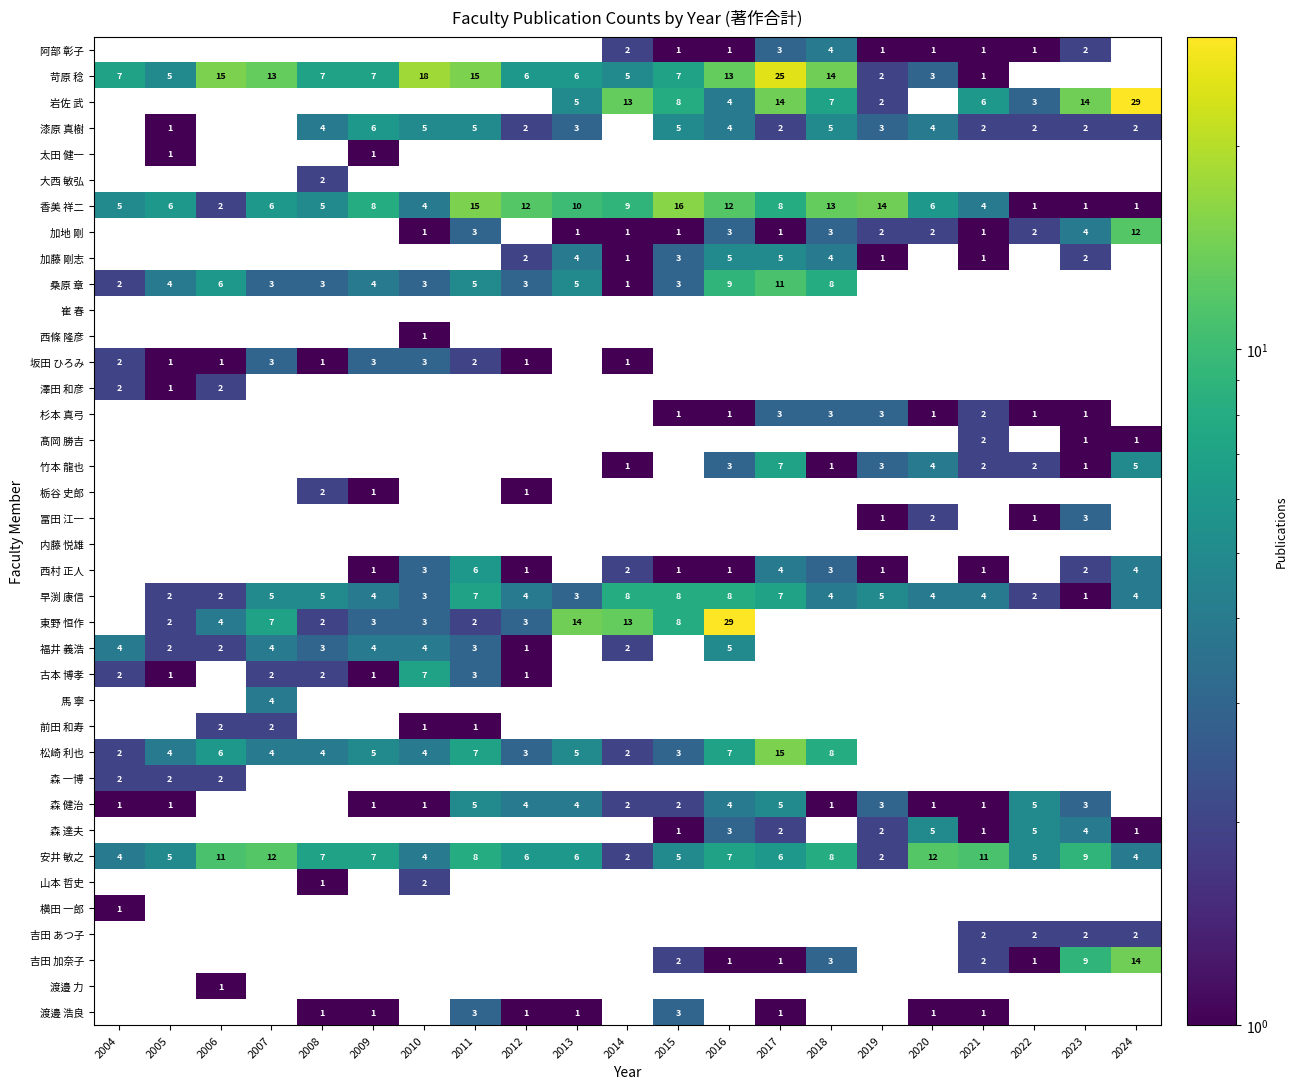

The 香美 祥二 series shows 1 at 2020. True or false?

False